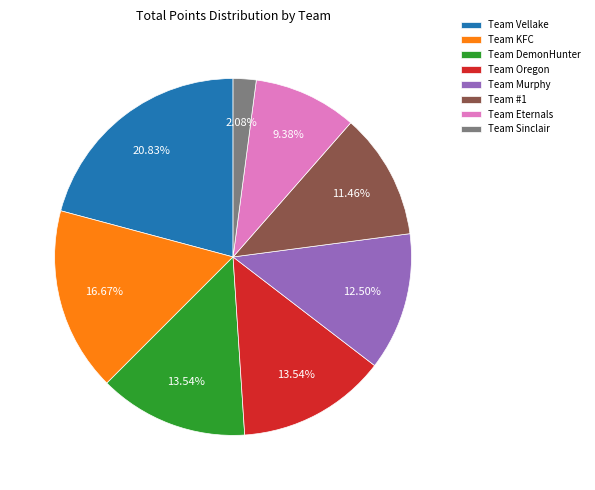

Count the number of slices in the pie.

8